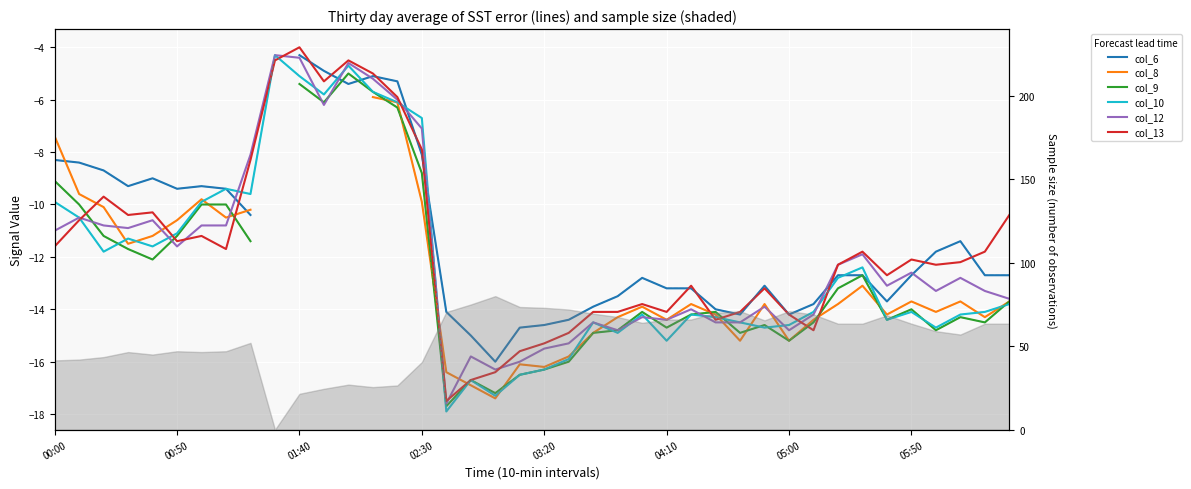

How many times do col_10 (1.451) and col_13 (1.742) cross each other?

11